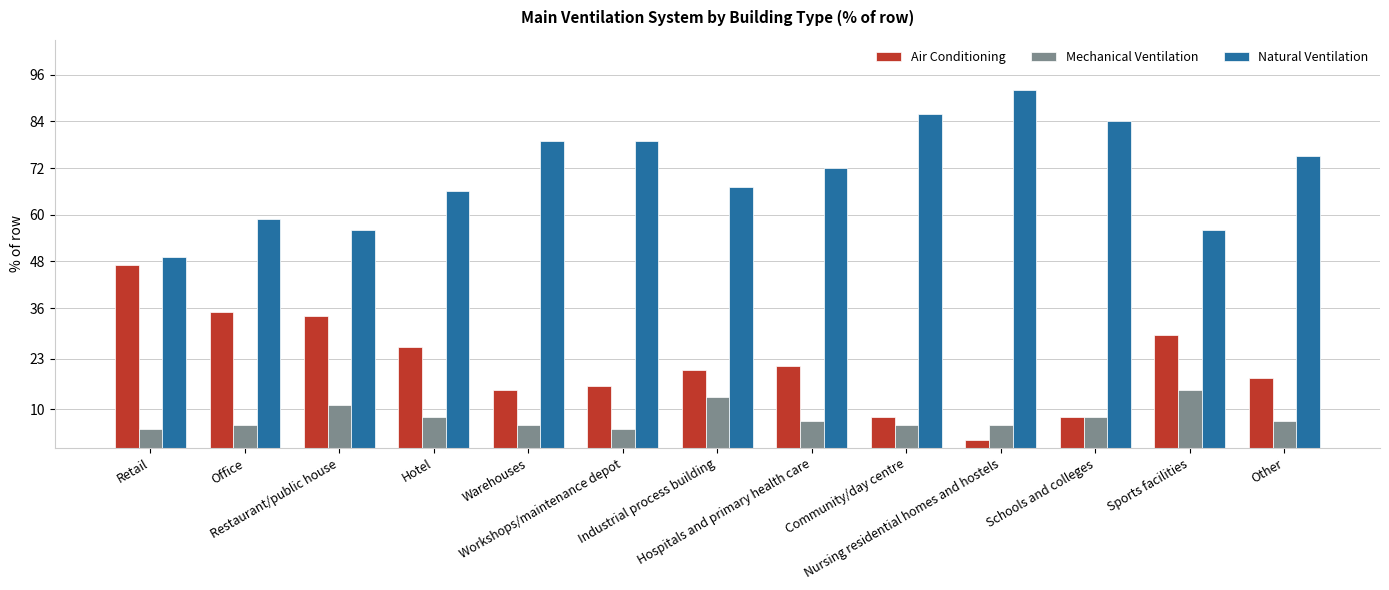

What is the average value of the Mechanical Ventilation series?

8